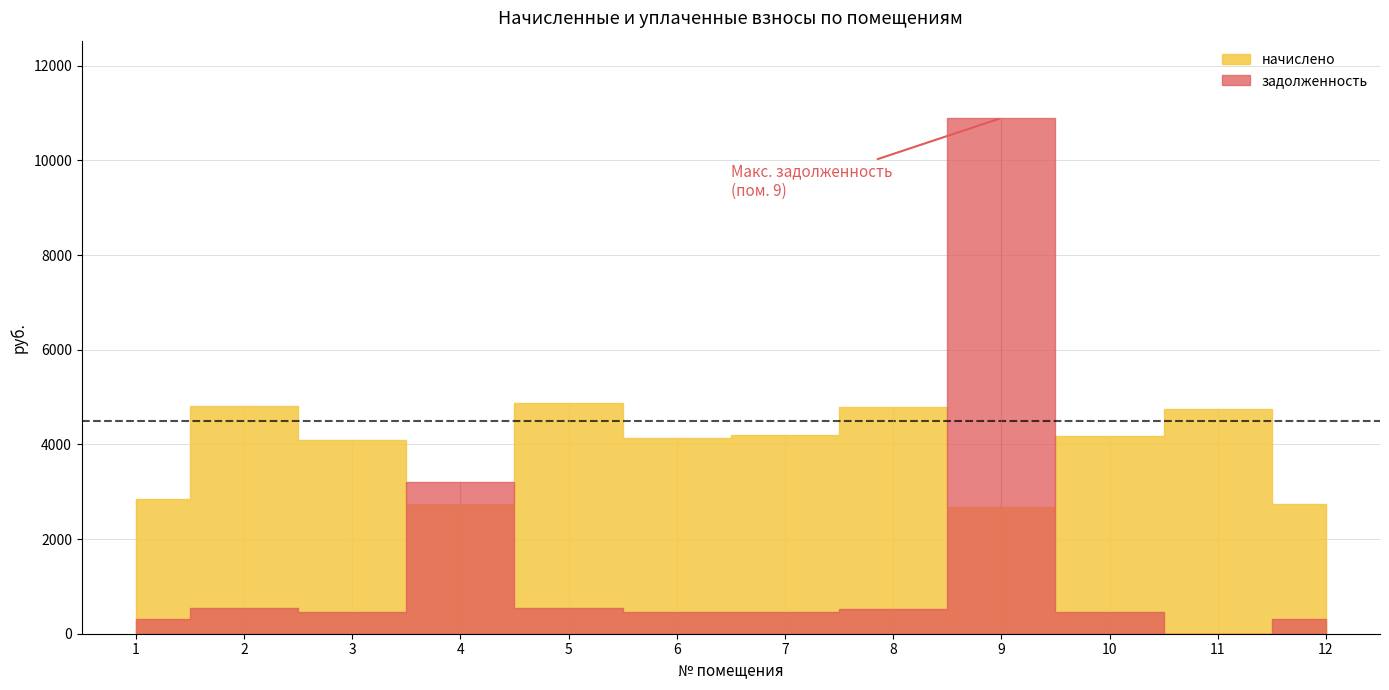

What is the total value across all series at 1?

3168.3